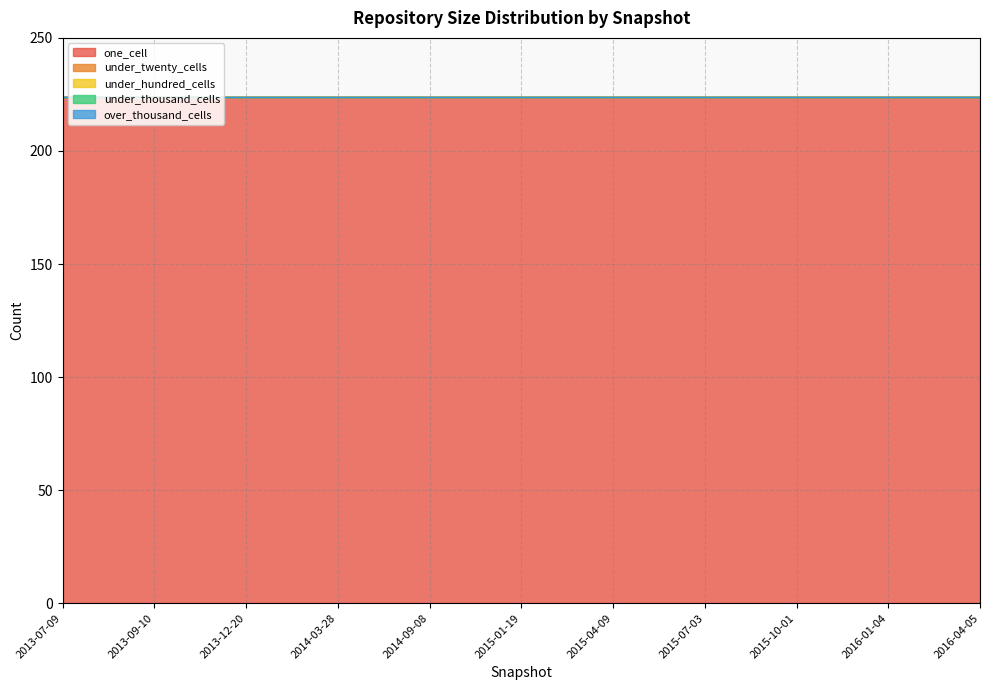

True or false: under_thousand_cells and under_hundred_cells intersect in this chart.

False